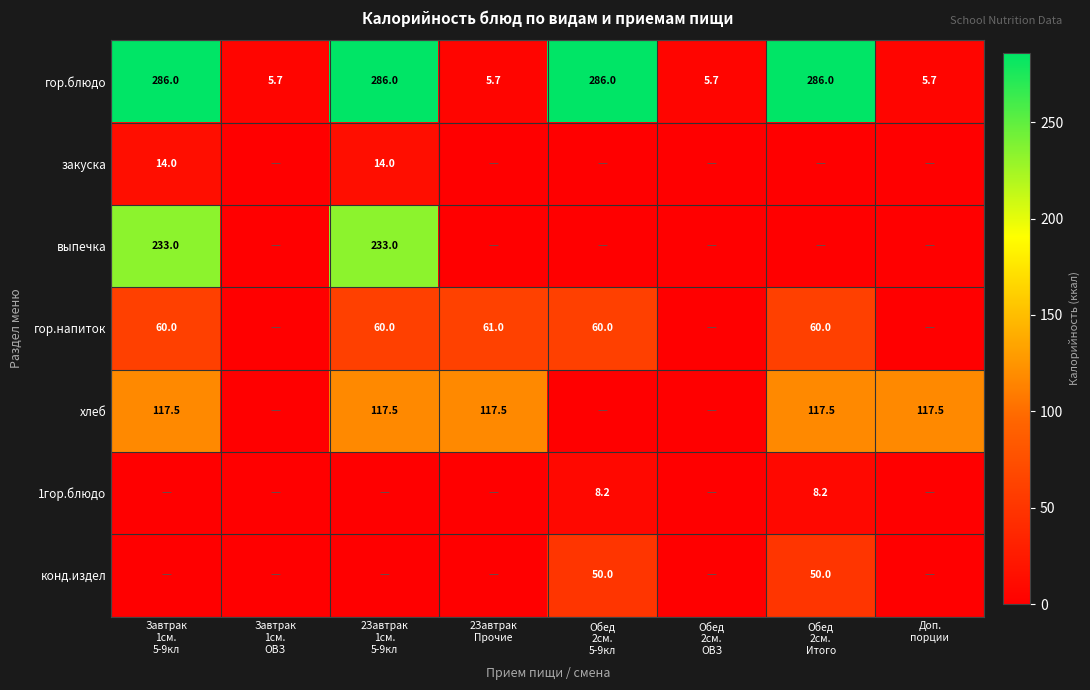

What is the difference between the maximum and minimum values in the гор.блюдо series?

280.3